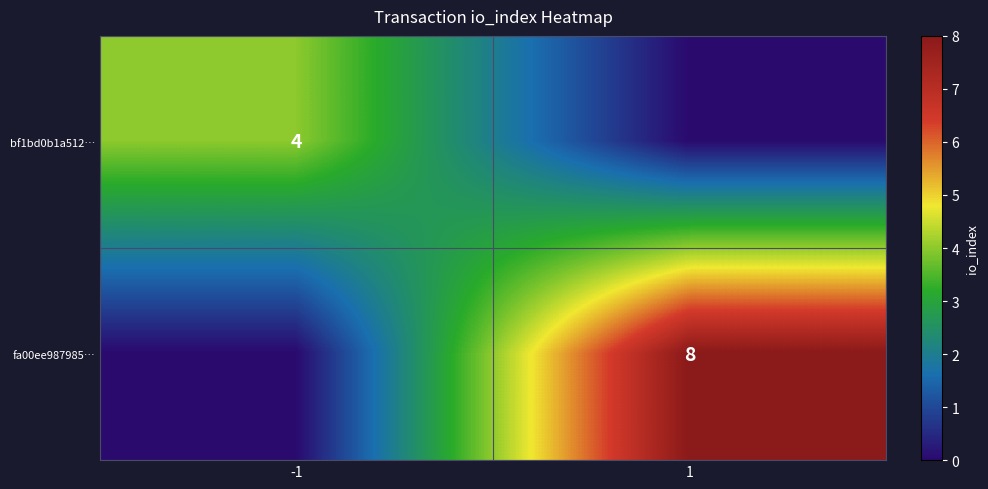

Is it true that bf1bd0b1a512… equals 7 at -1?

False